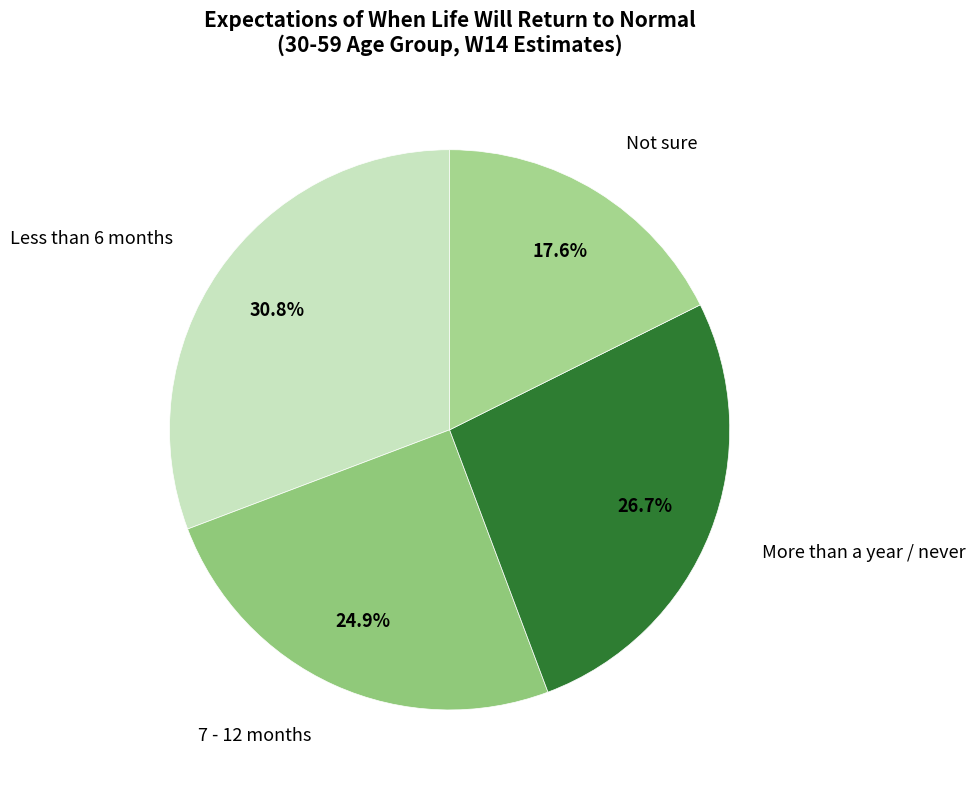

To the nearest percent, what is the average slice percentage?

25%